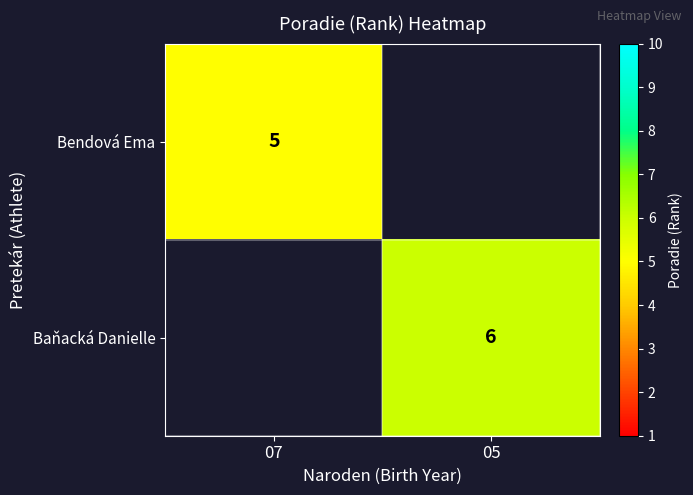

True or false: Baňacká Danielle has a value of 6 at 05.

True